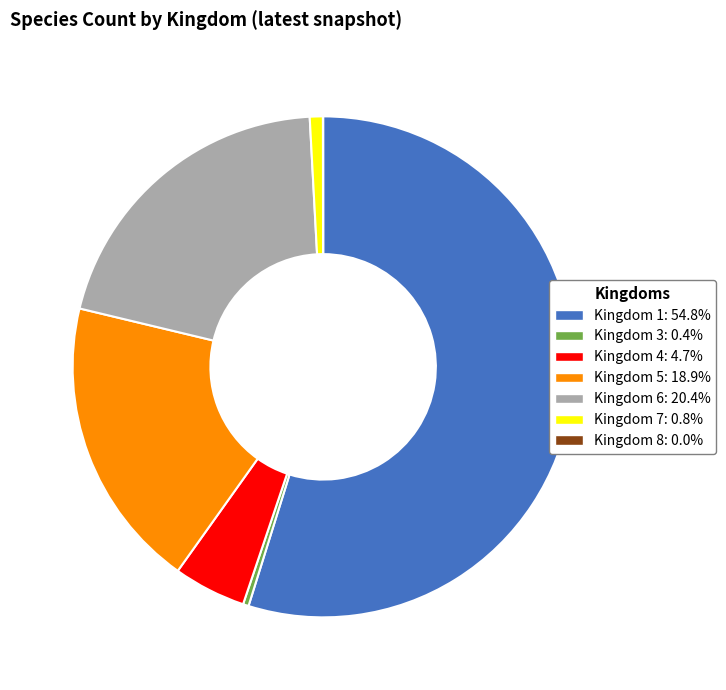

Does any single category account for the majority?

Yes